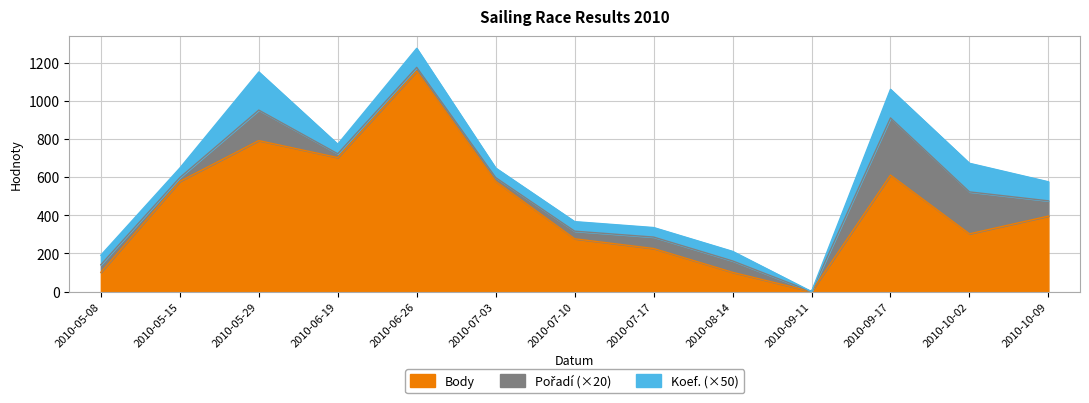

Reading left to right, what are all the values shown in this chart?

Body: 2010-05-08=101	2010-05-15=578	2010-05-29=792	2010-06-19=703	2010-06-26=1156	2010-07-03=578	2010-07-10=277	2010-07-17=226	2010-08-14=101	2010-09-11=0	2010-09-17=611	2010-10-02=303	2010-10-09=396
Pořadí: 2010-05-08=2	2010-05-15=1	2010-05-29=8	2010-06-19=1	2010-06-26=1	2010-07-03=1	2010-07-10=2	2010-07-17=3	2010-08-14=3	2010-09-11=0	2010-09-17=15	2010-10-02=11	2010-10-09=4
Koef.: 2010-05-08=1	2010-05-15=1	2010-05-29=4	2010-06-19=1	2010-06-26=2	2010-07-03=1	2010-07-10=1	2010-07-17=1	2010-08-14=1	2010-09-11=0	2010-09-17=3	2010-10-02=3	2010-10-09=2